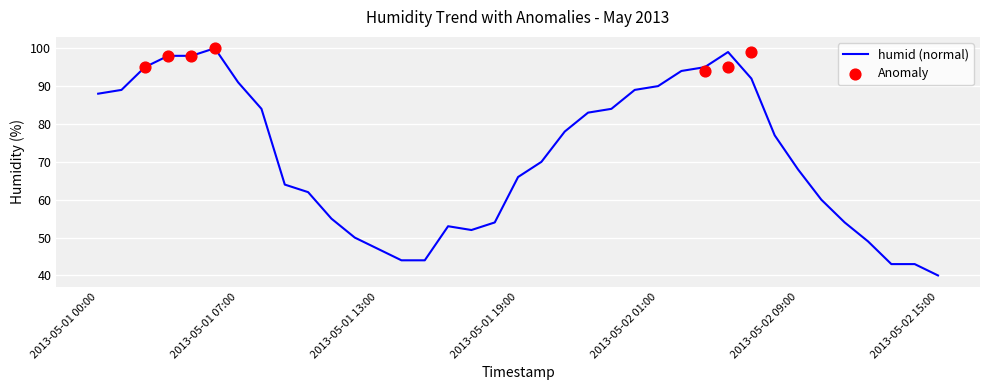

Between 2013-05-02 12:00 and 2013-05-01 02:00, which is larger?

2013-05-01 02:00